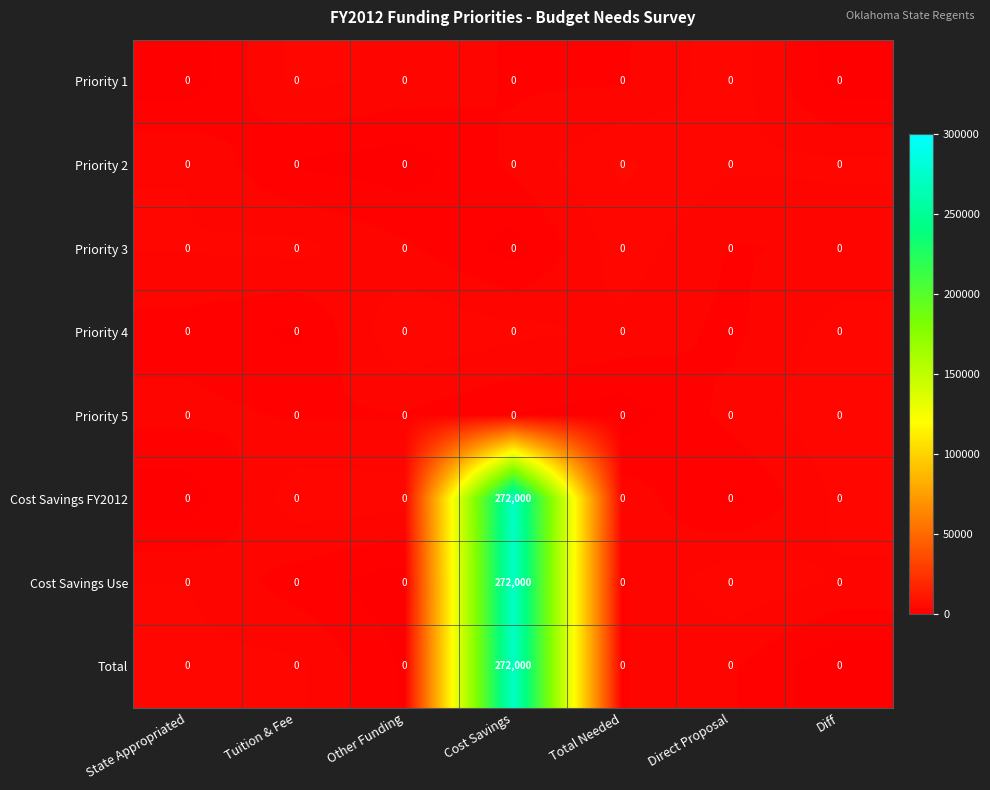

At which category is the sum across all series the highest?

Cost Savings